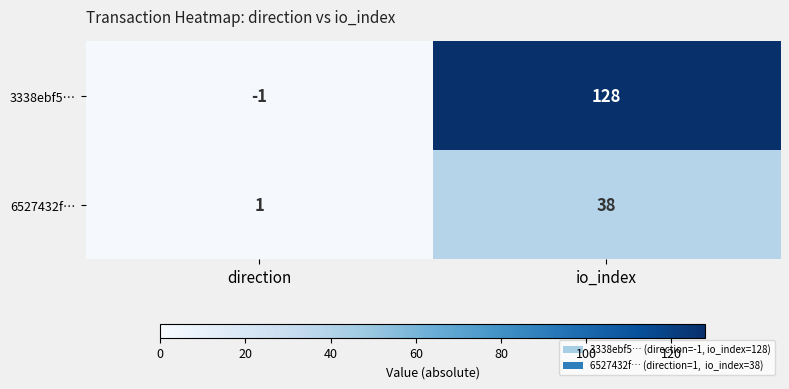

Between direction and io_index, which series saw the biggest shift?

3338ebf5…